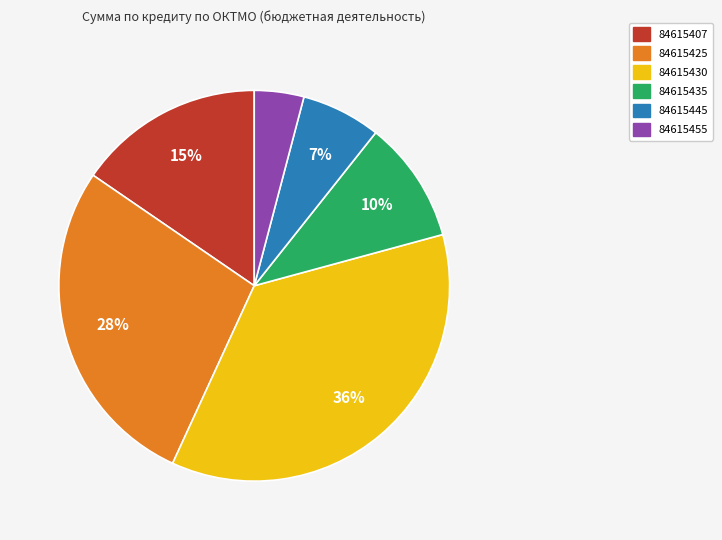

Rank the categories by value from highest to lowest.

84615430, 84615425, 84615407, 84615435, 84615445, 84615455